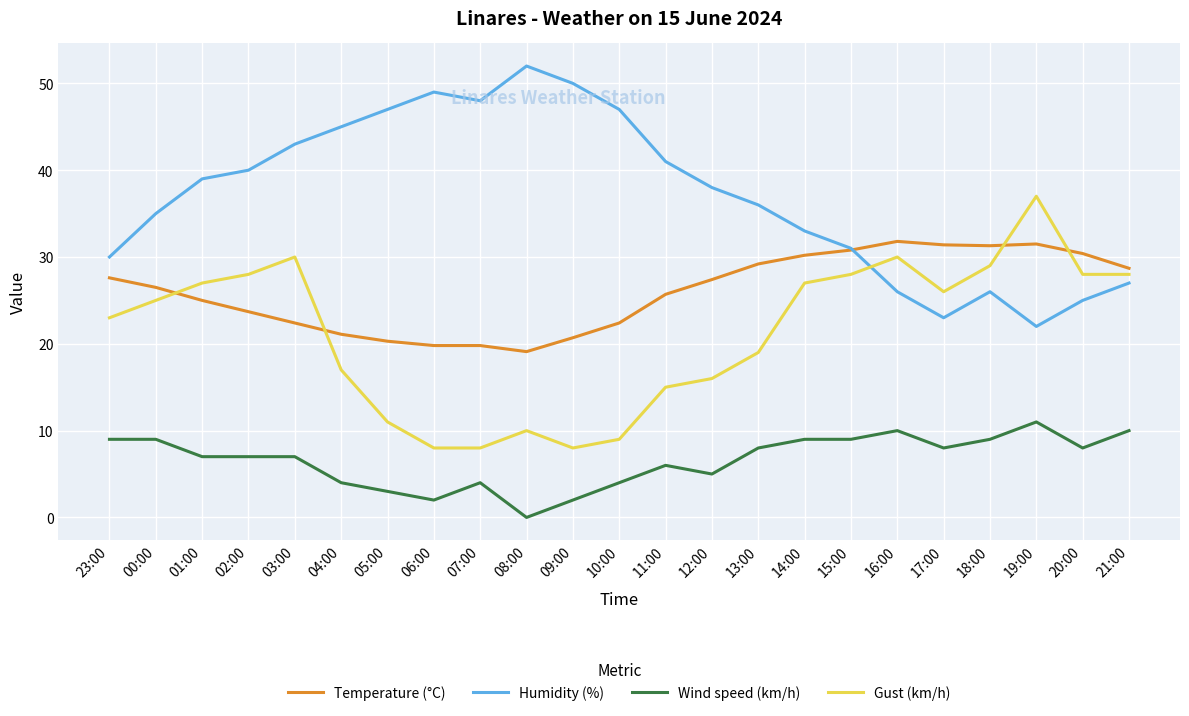

What are all the series names shown in the legend?

Temperature (°C), Humidity (%), Wind speed (km/h), Gust (km/h)